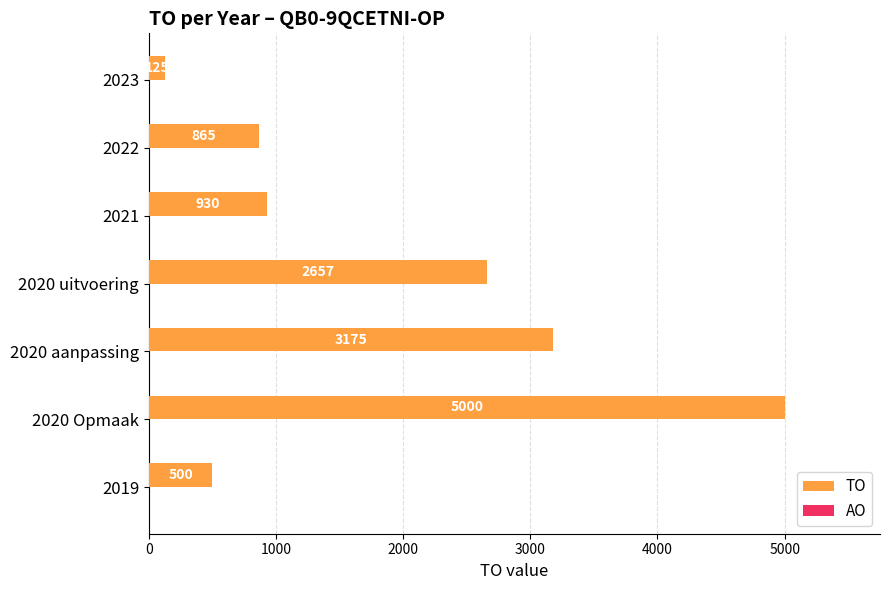

Rank the categories by value from highest to lowest.

2020 Opmaak, 2020 aanpassing, 2020 uitvoering, 2021, 2022, 2019, 2023